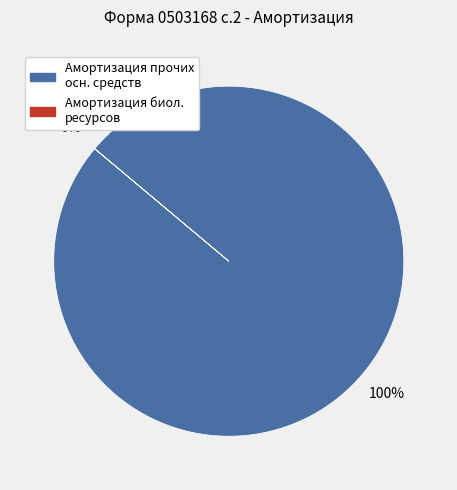

Is it true that Амортизация биологических ресурсов is 13% of the pie?

False